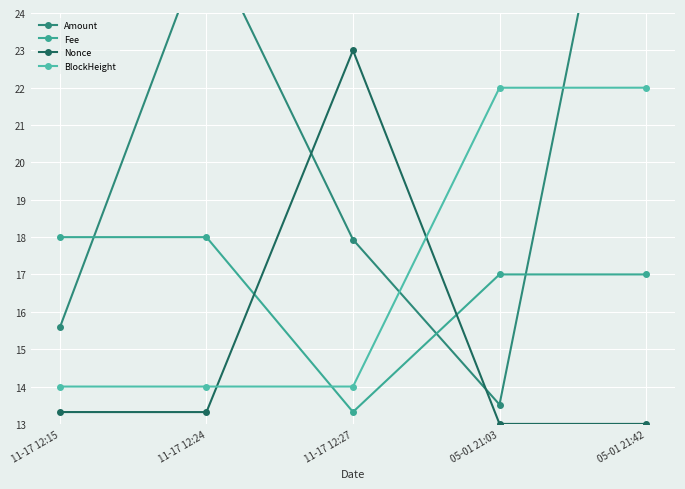

What is the approximate value of Amount at 11-17 12:24?

26.0